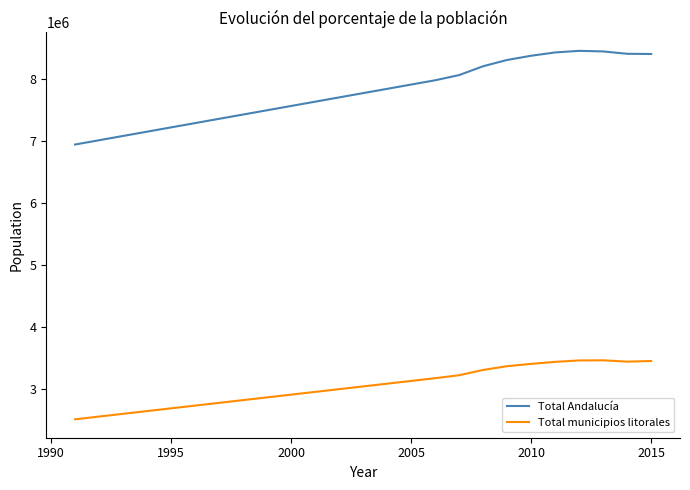

Which series has the largest total across all categories?

Total Andalucía